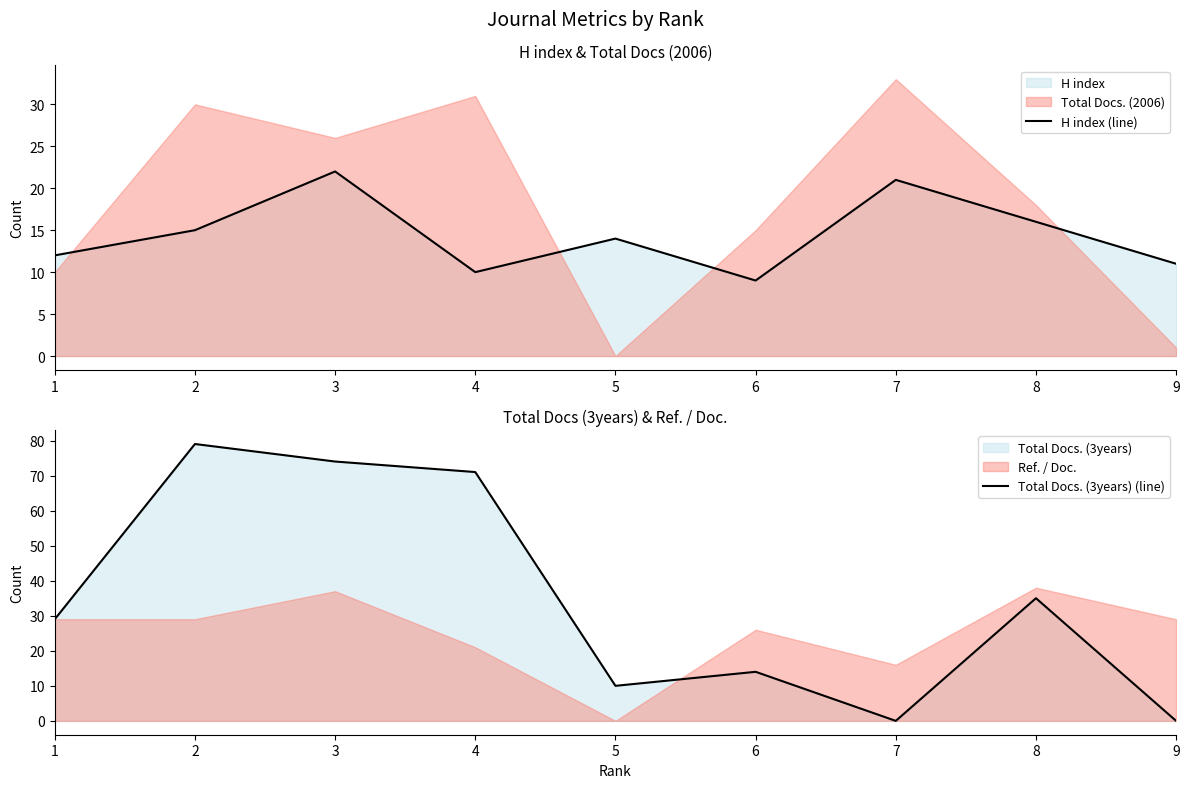

Rank the series at 3 from highest to lowest value.

Total Docs. (3years) (line), H index (line)